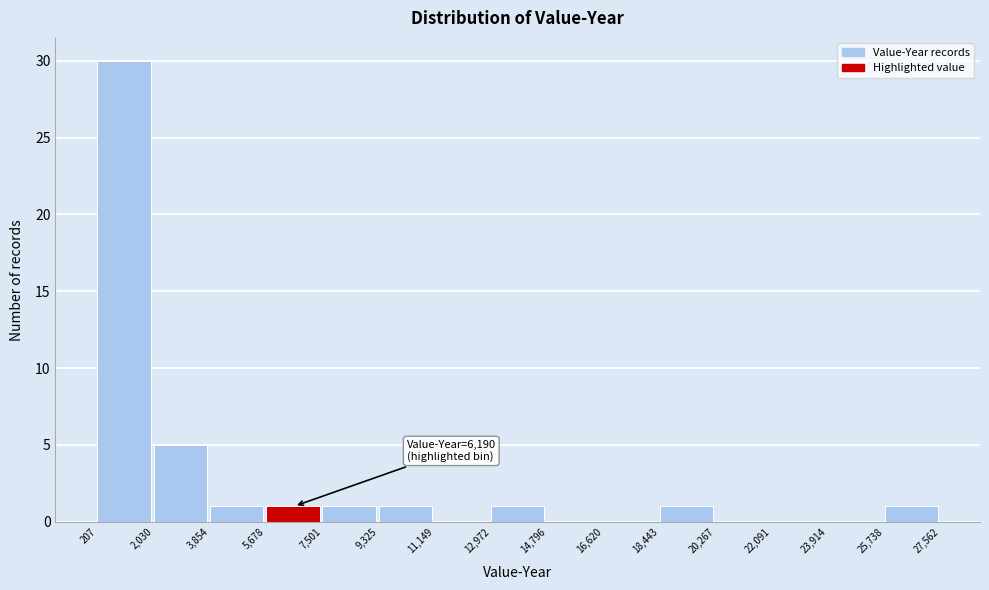

Over which range of the x-axis is the bar tallest?

207 to 2,030